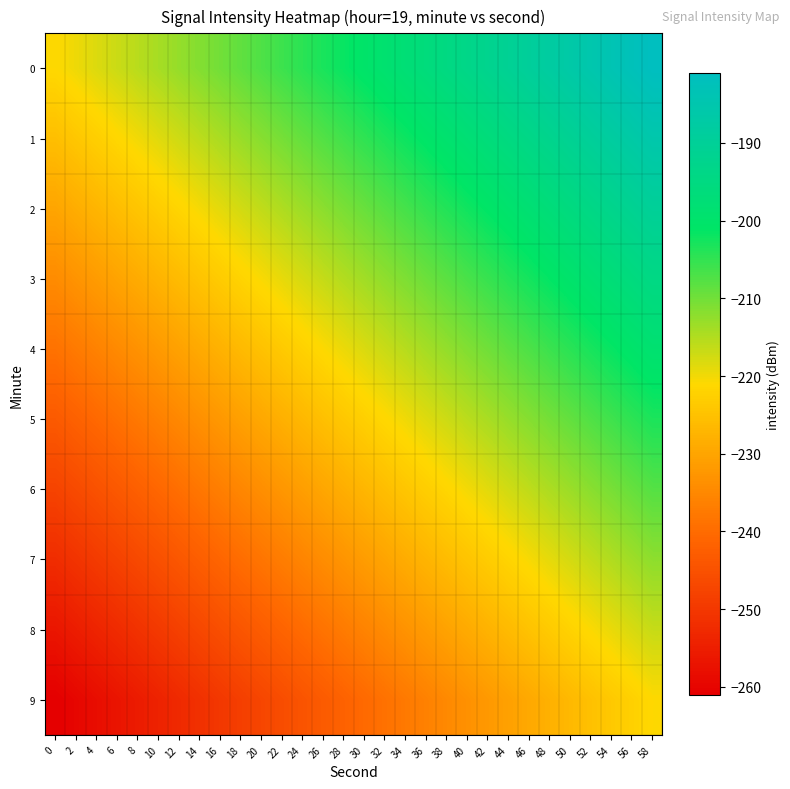

What is the spread (max minus min) of values at 38?

40.0